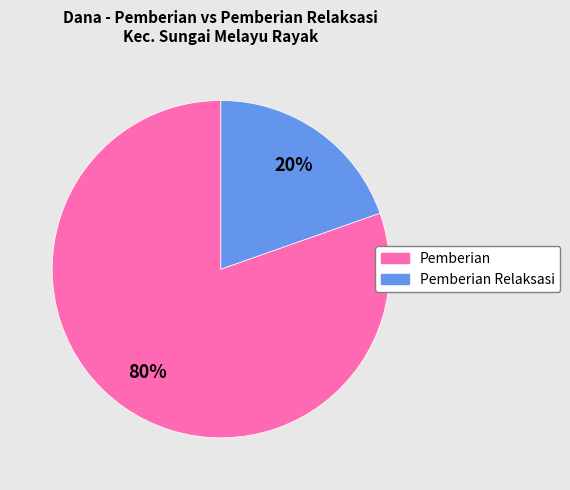

Is there any slice that represents more than half of the pie?

Yes